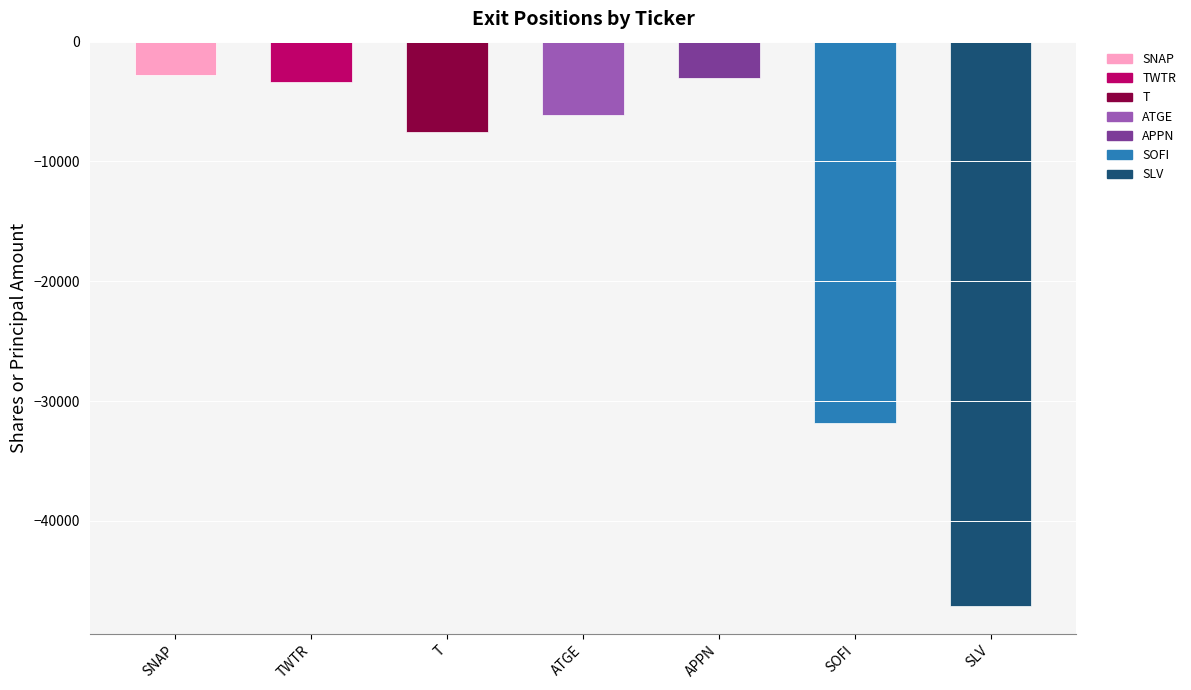

What position from the left is APPN?

5